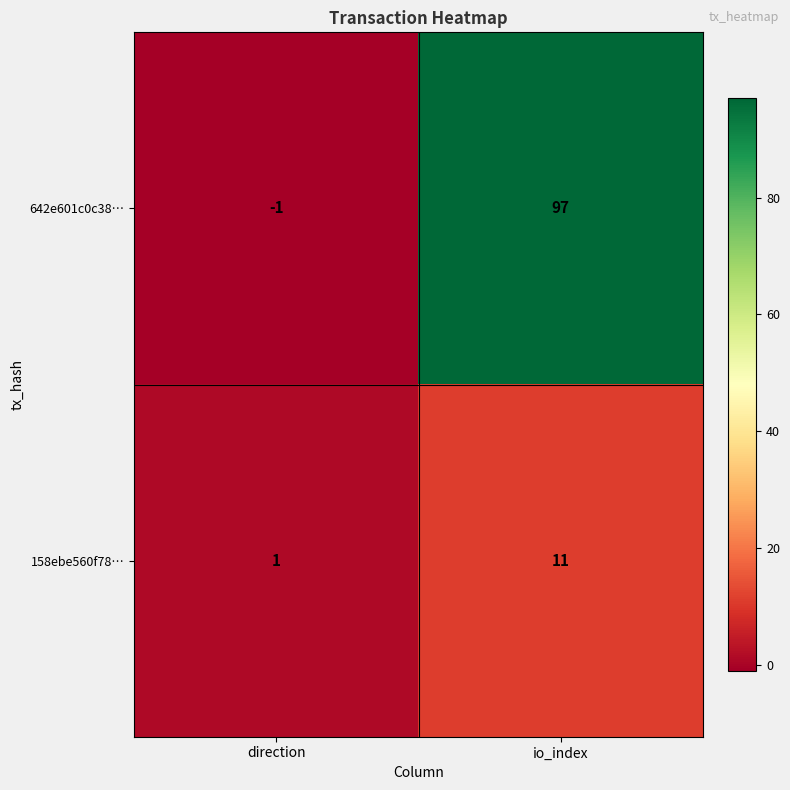

True or false: 642e601c0c38… has a value of 45 at io_index.

False